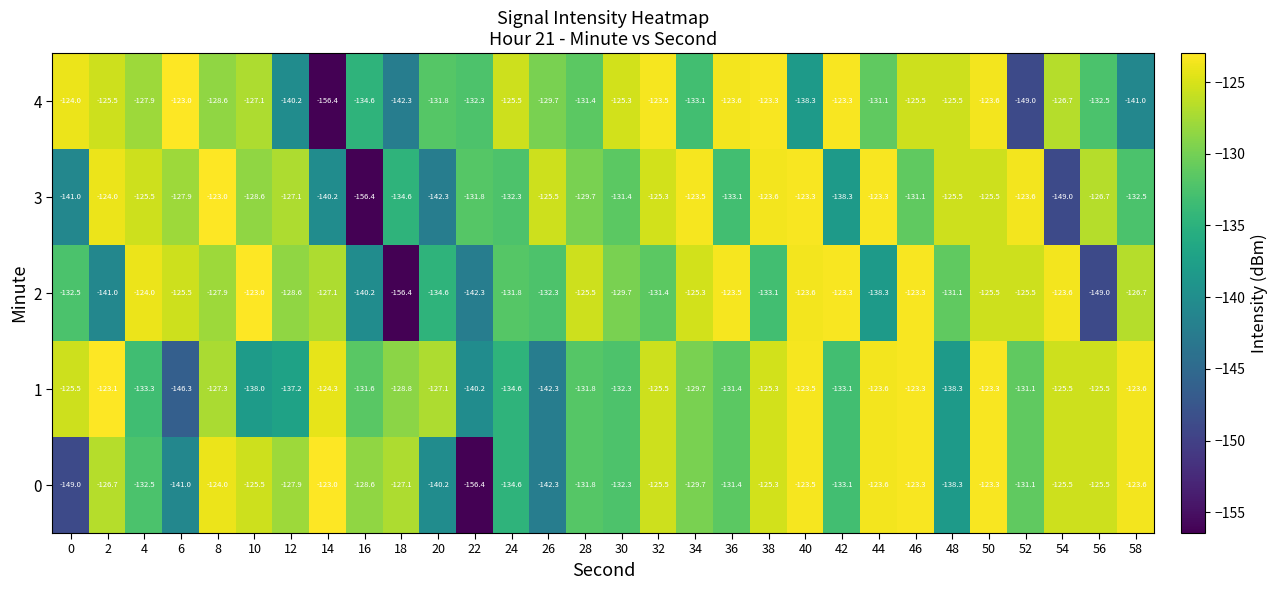

What is the highest value of the 0 series?

-123.0